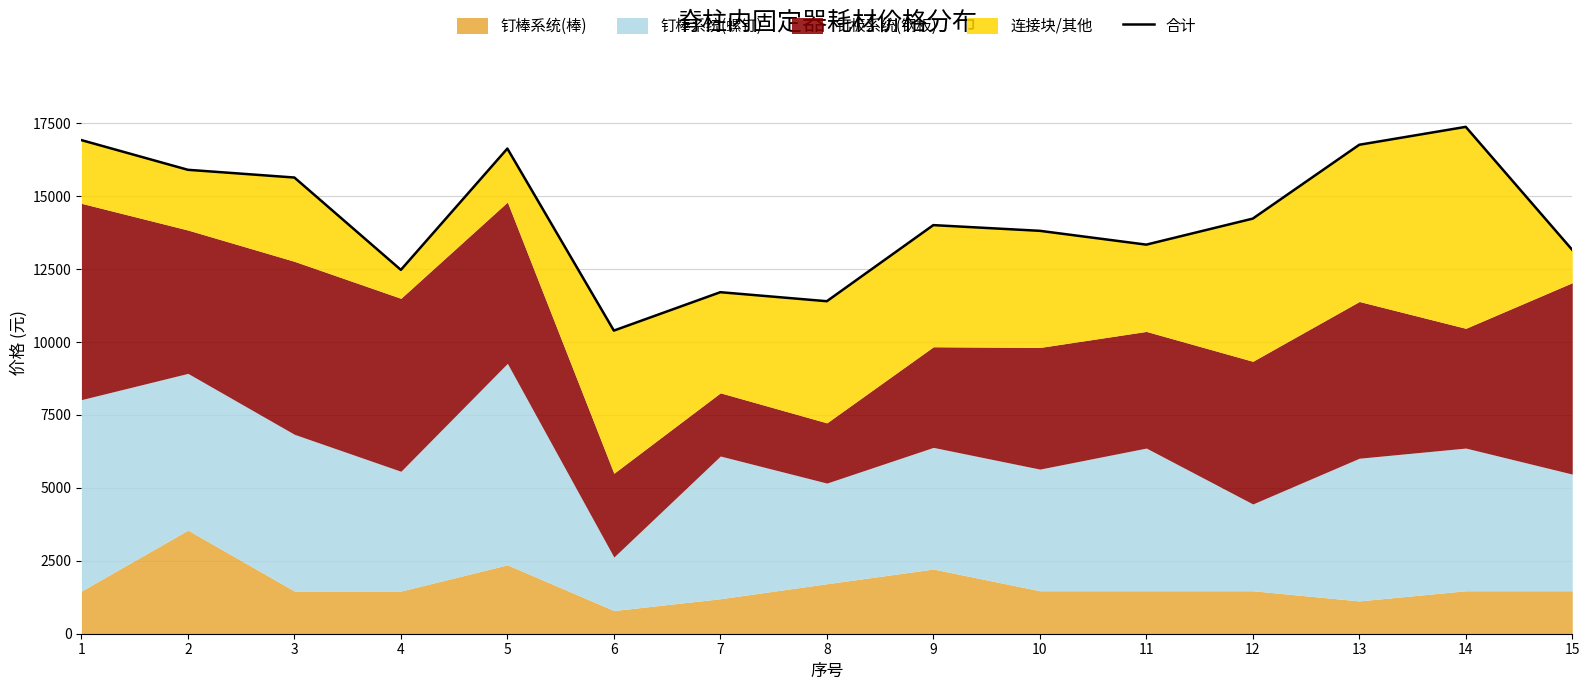

What is the minimum value shown in the chart?

10392.3